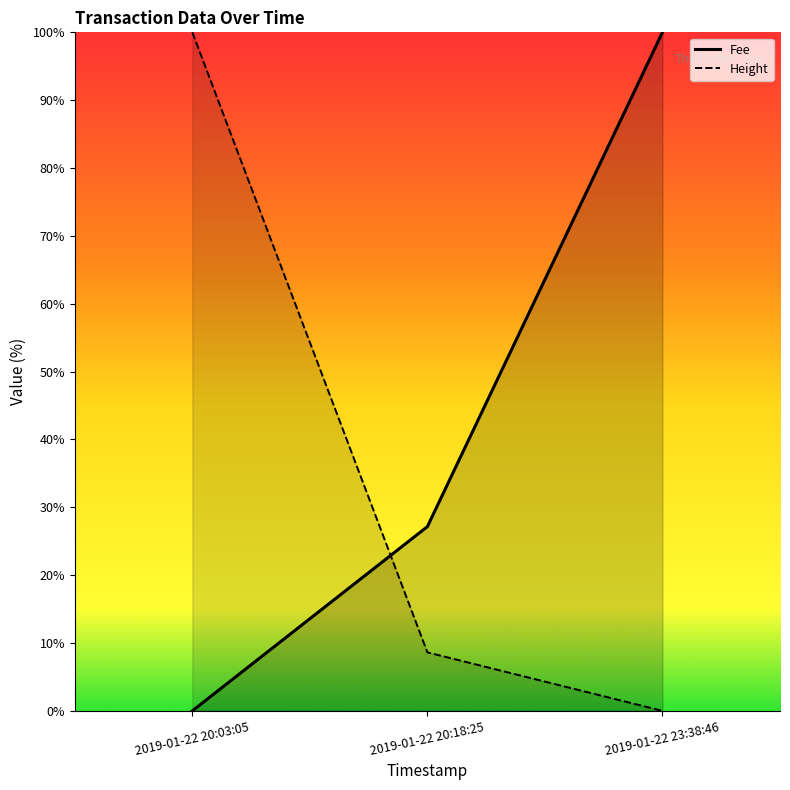

At how many categories does at least one series exceed 79?

2